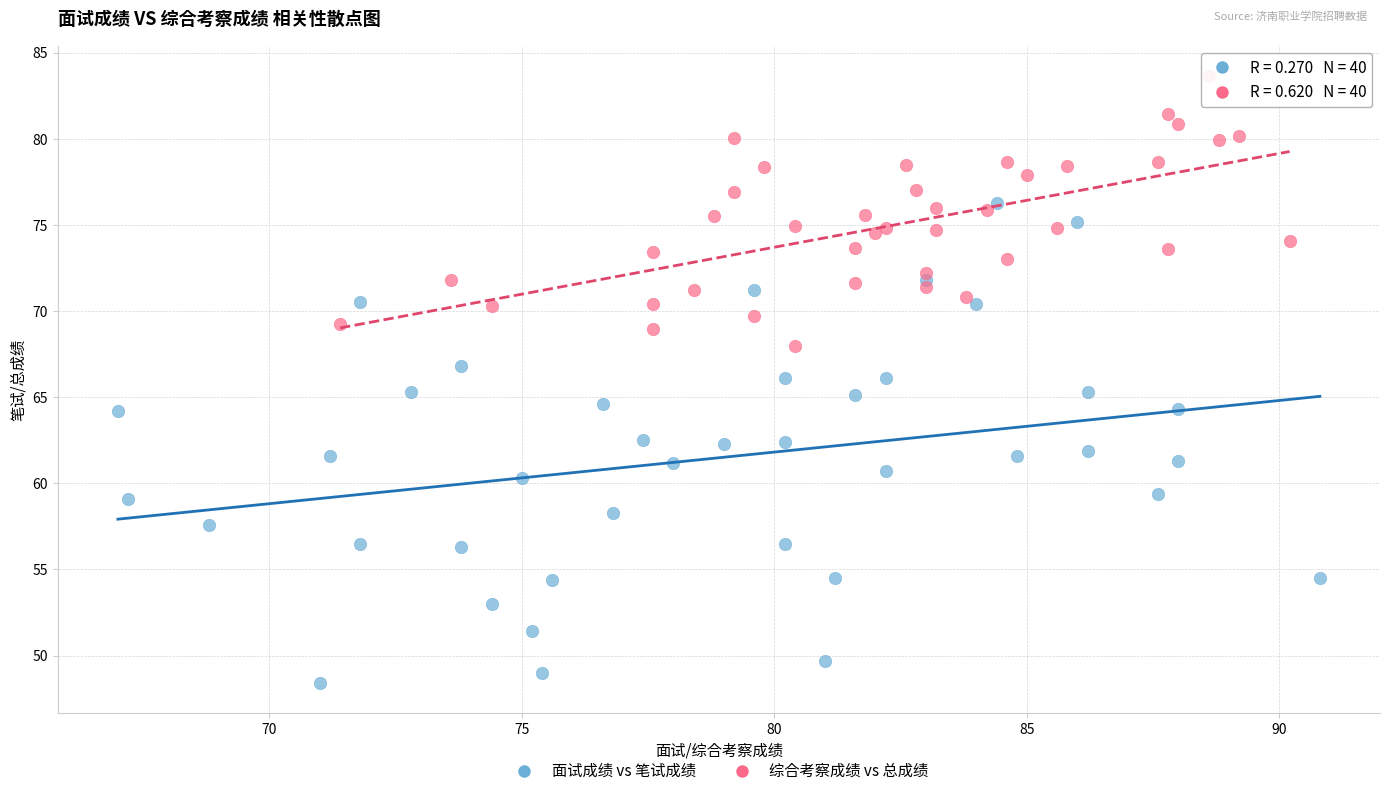

Which series has the largest Y range (max minus min)?

面试成绩 vs 笔试成绩